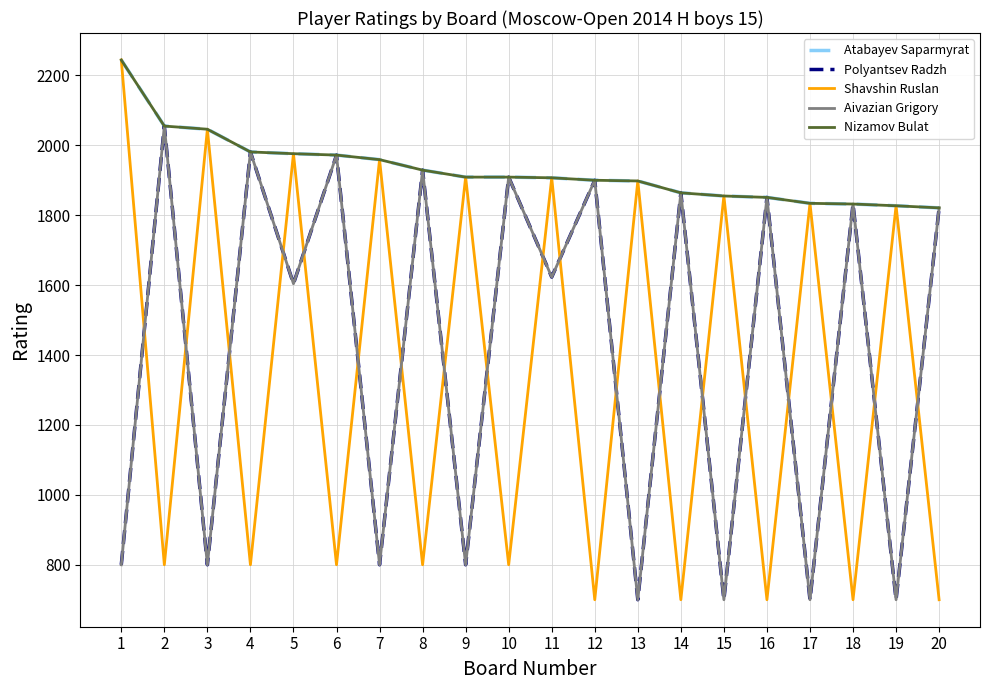

Does the chart display data point markers on the line(s)?

No